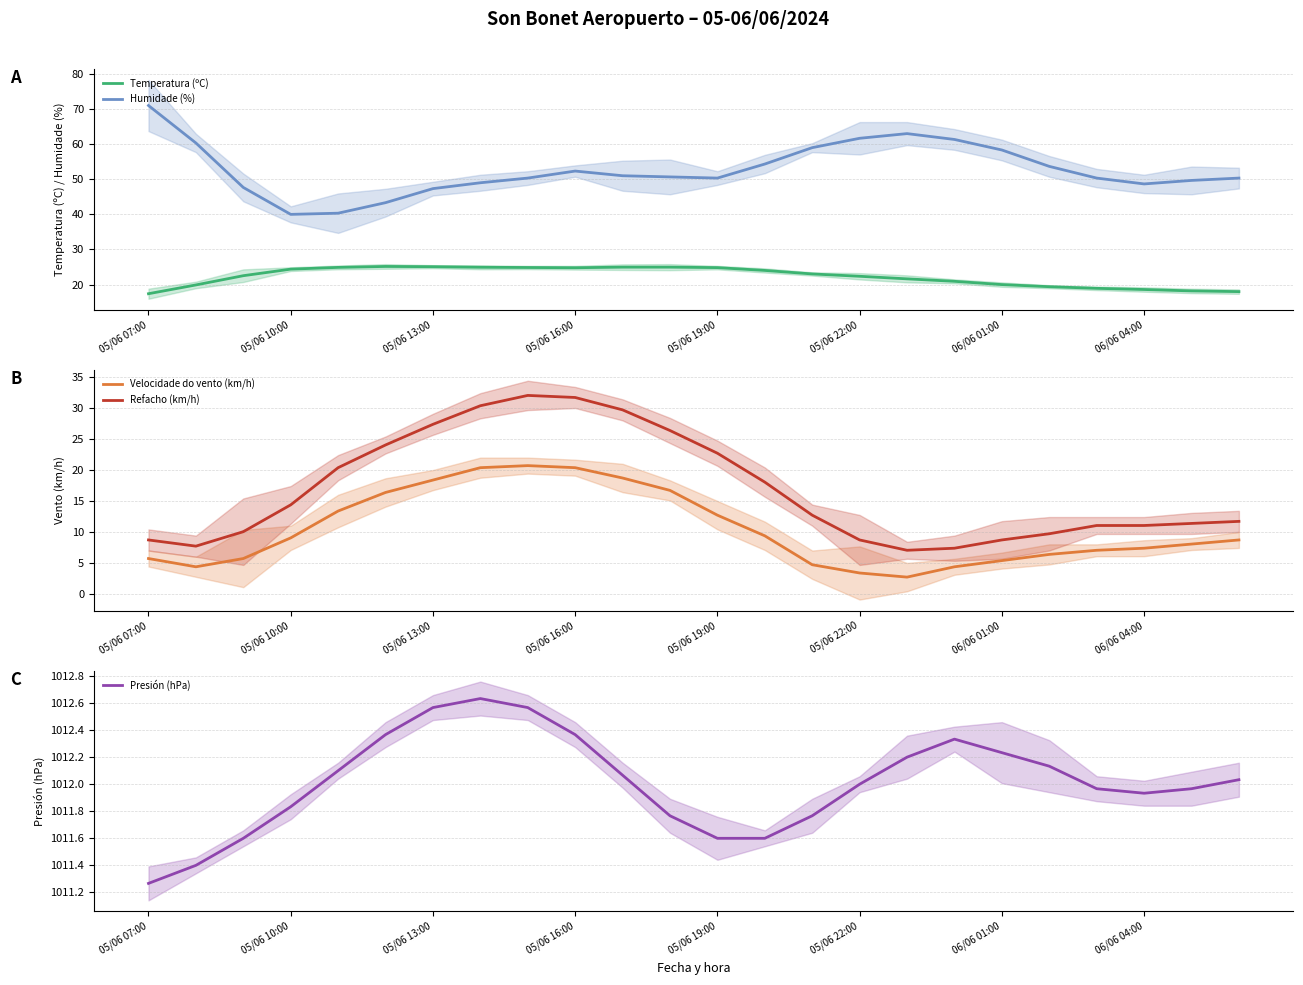

True or false: Presión (hPa) and Refacho (km/h) cross at least once.

False